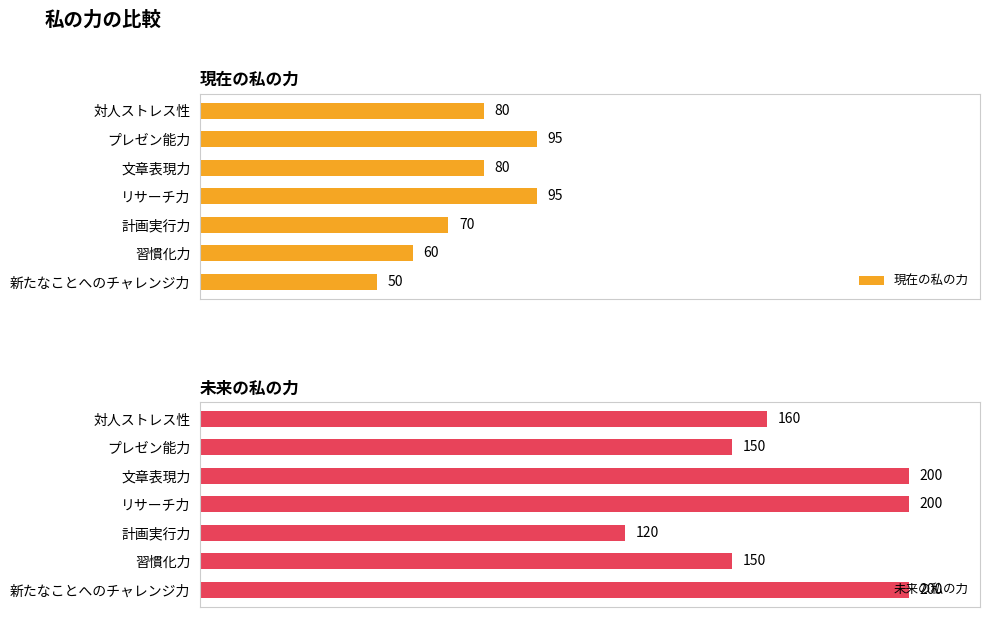

List the series in order of their peak value, highest first.

未来の私の力, 現在の私の力